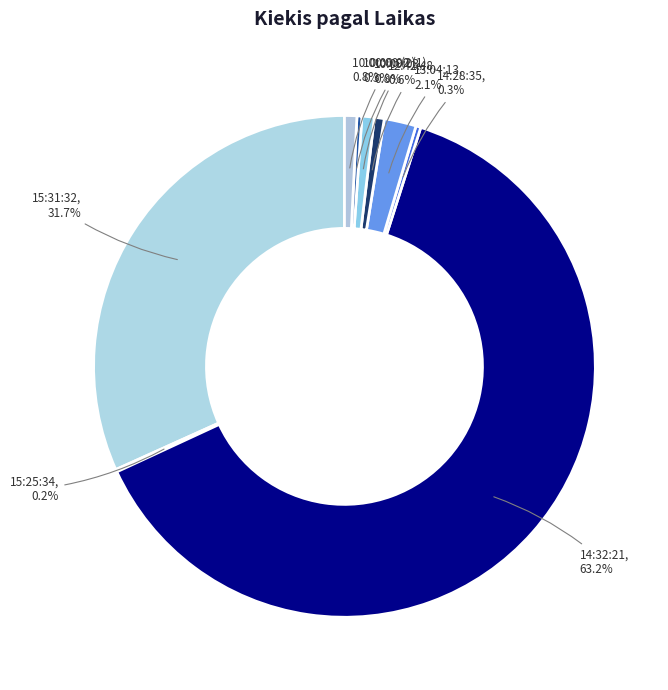

Count the number of slices in the pie.

9